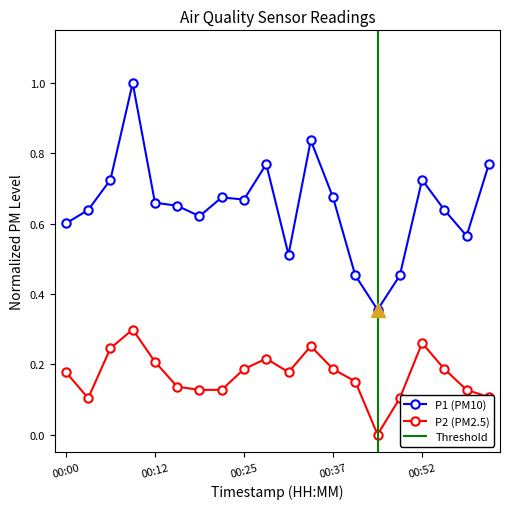

True or false: P1 (PM10) and P2 (PM2.5) intersect in this chart.

False